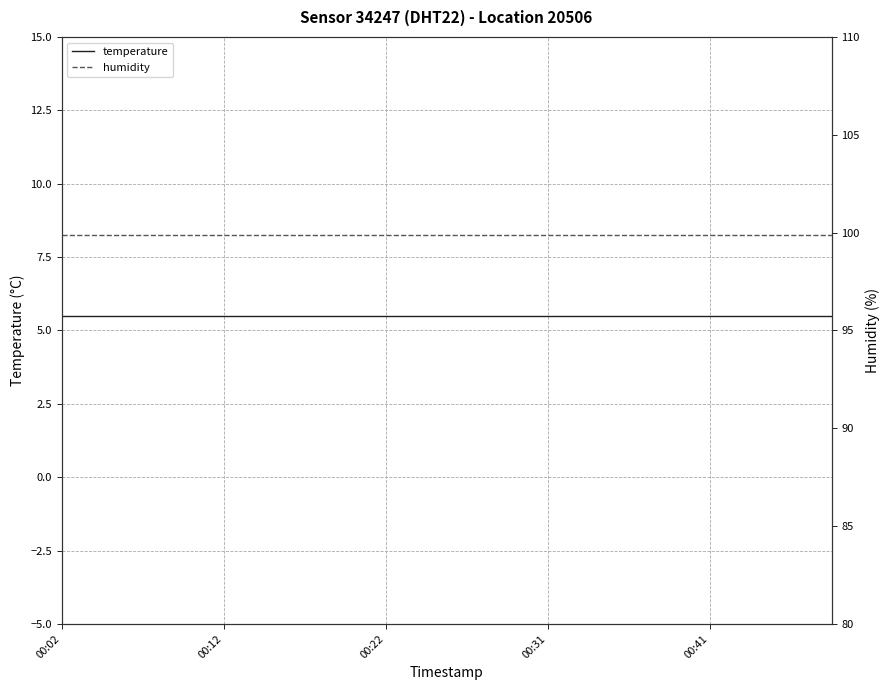

How many categories are shown in the chart?

20